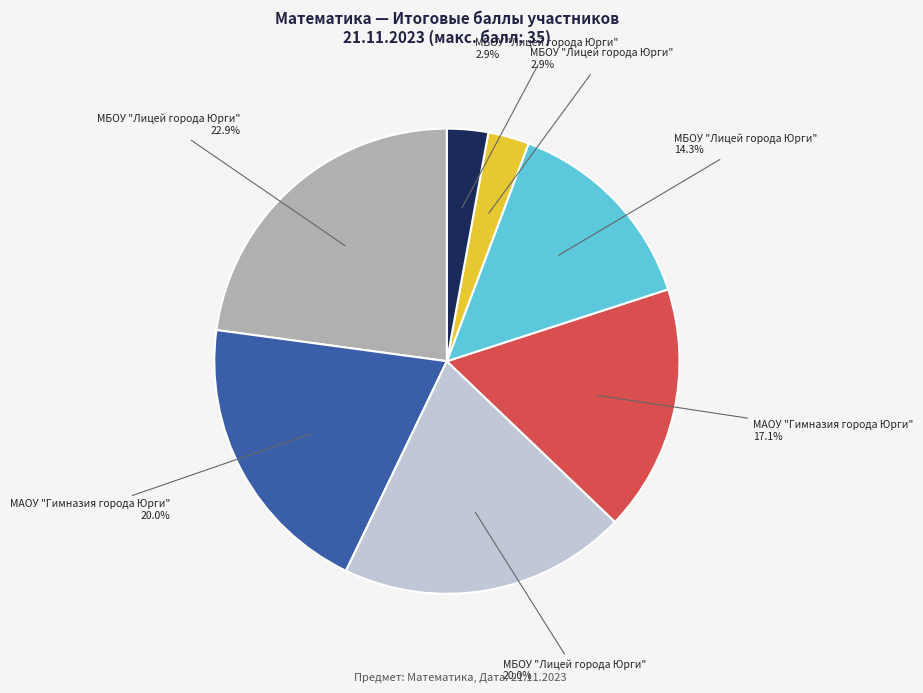

Is there a majority slice in this chart?

No